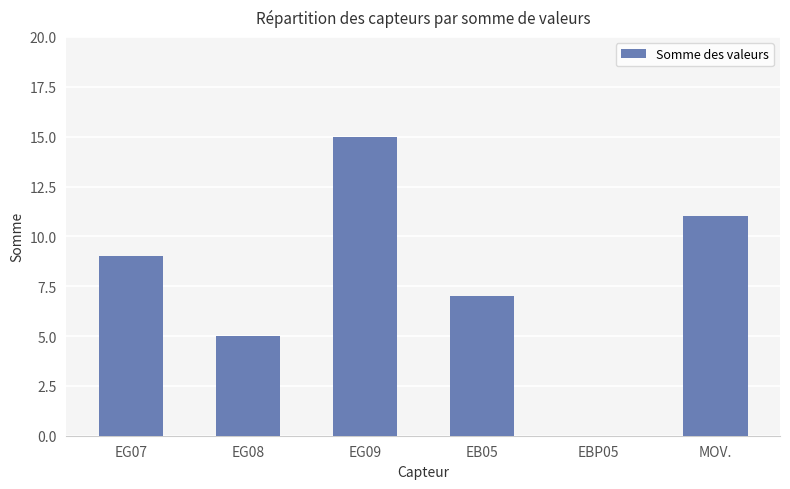

Which category has the highest value across all series?

EG09